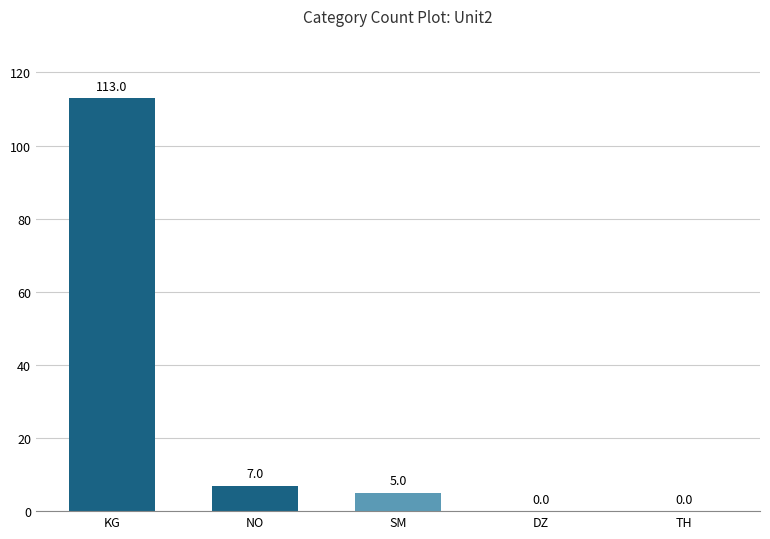

The value at KG is 147. True or false?

False